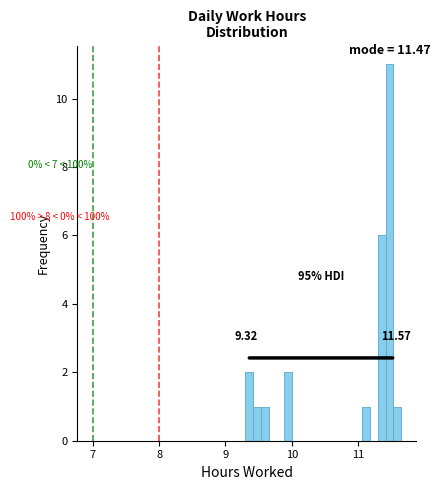

Read against the x-axis, roughly where is the centre of the tallest bar?

11.5